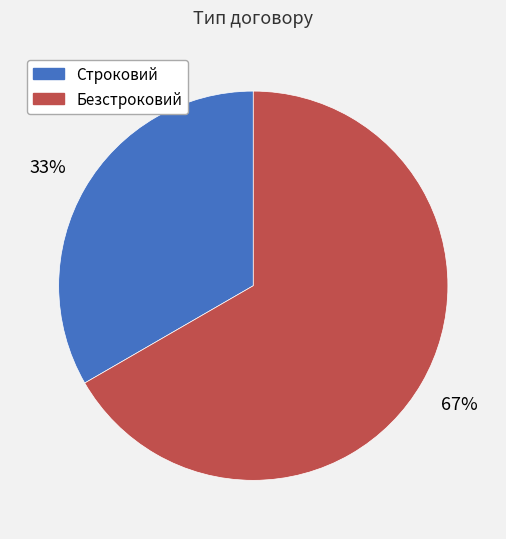

Do Строковий and Безстроковий together represent more than half of the pie?

Yes